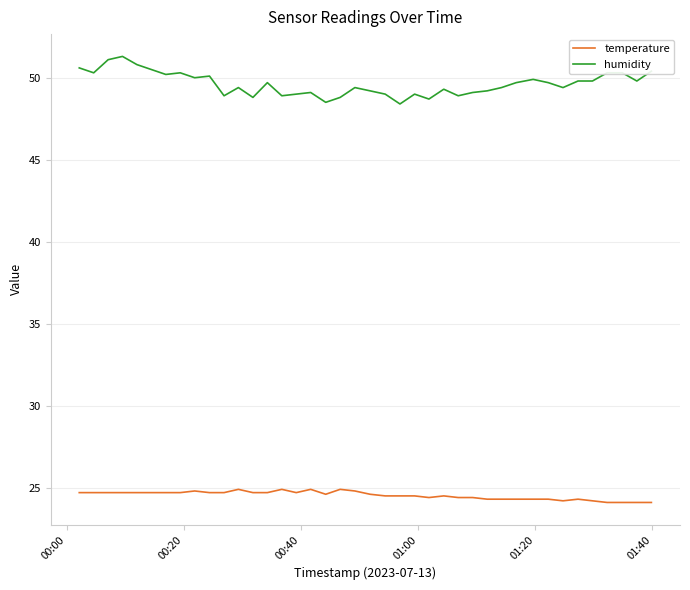

Which series has the largest total across all categories?

humidity